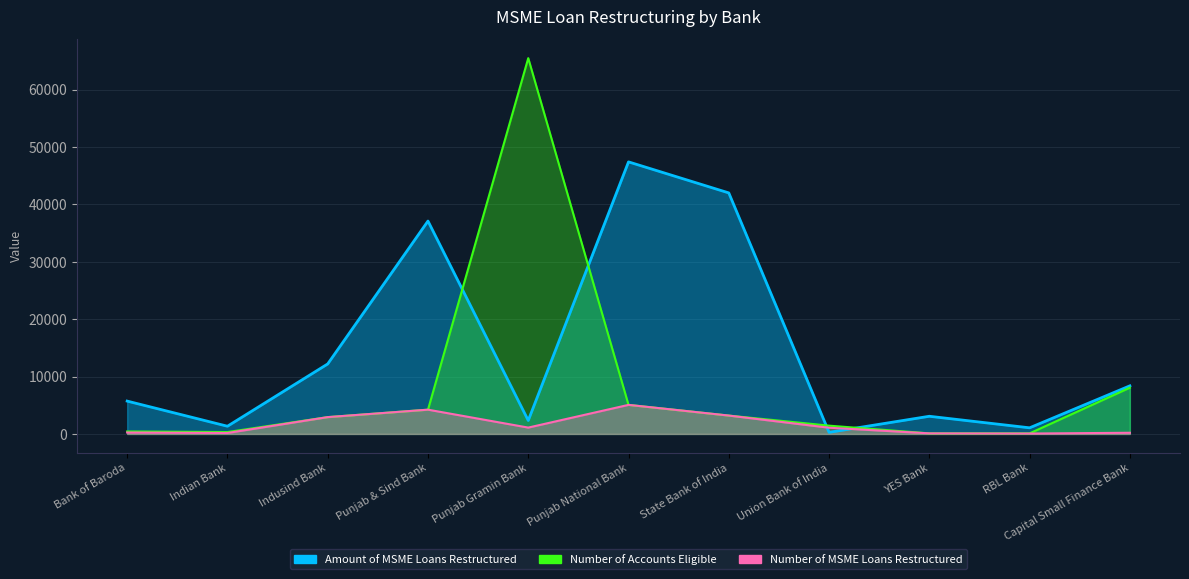

At which label does Amount of MSME Loans Restructured first exceed 5721?

Indusind Bank